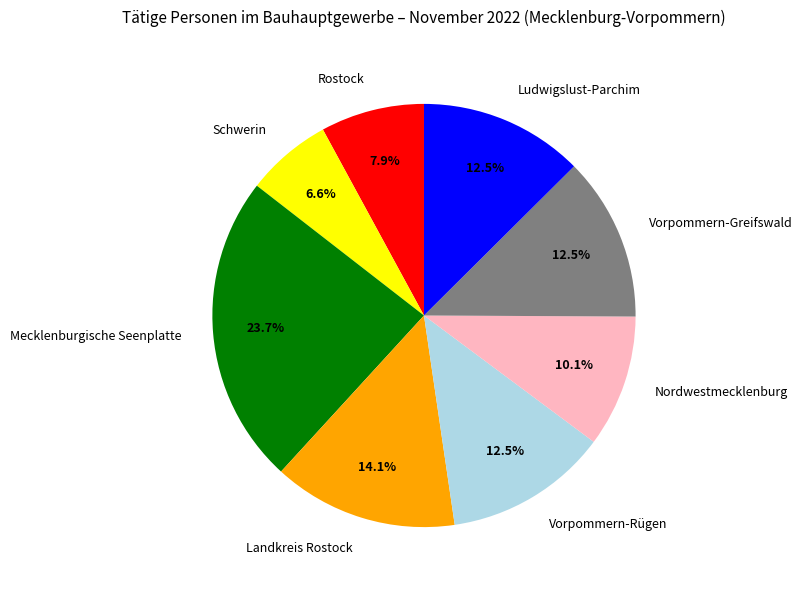

The Schwerin slice represents 7% of the pie. True or false?

True